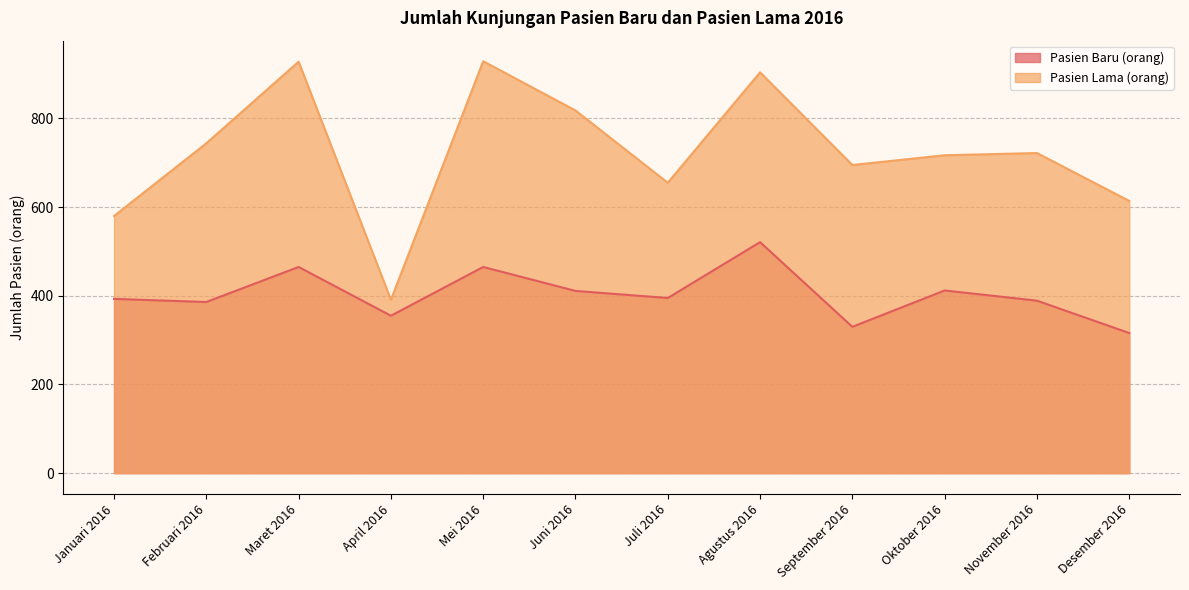

Rank the series at Oktober 2016 from highest to lowest value.

Pasien Lama (orang), Pasien Baru (orang)